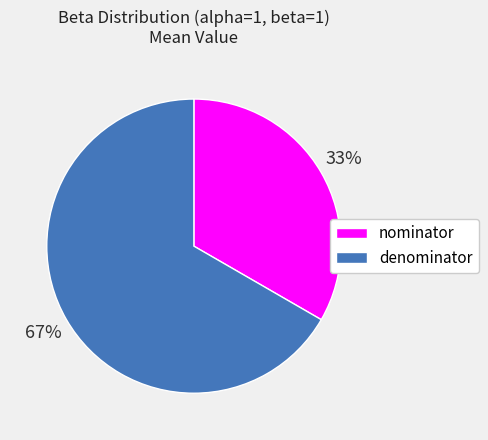

Does any single category account for the majority?

Yes